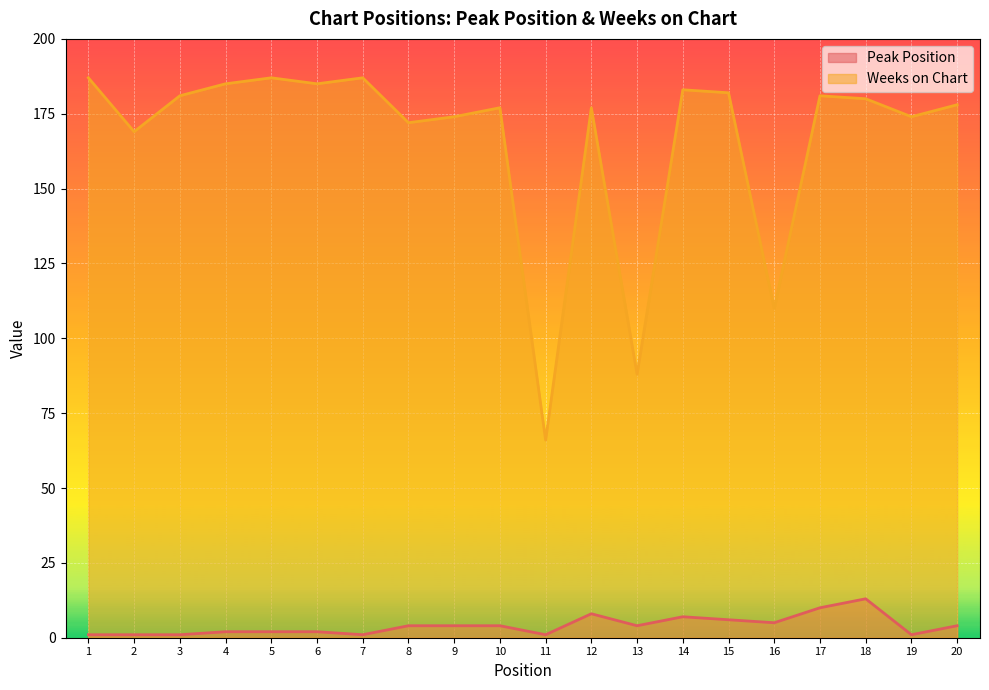

At which label does Peak Position first exceed 4?

12